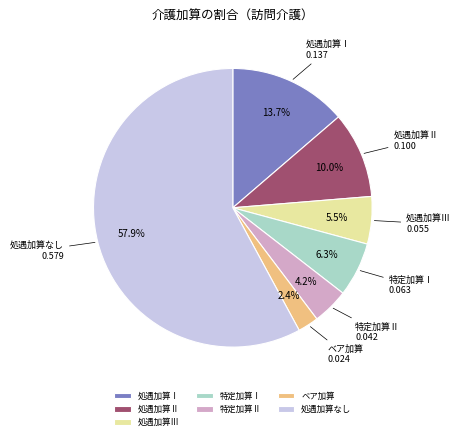

True or false: 特定加算Ⅱ accounts for 16% of the total.

False